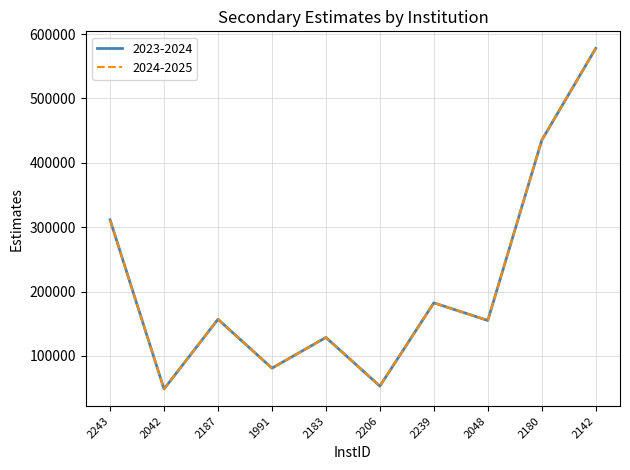

The value of 2024-2025 at 2142 is 577882.7. True or false?

True